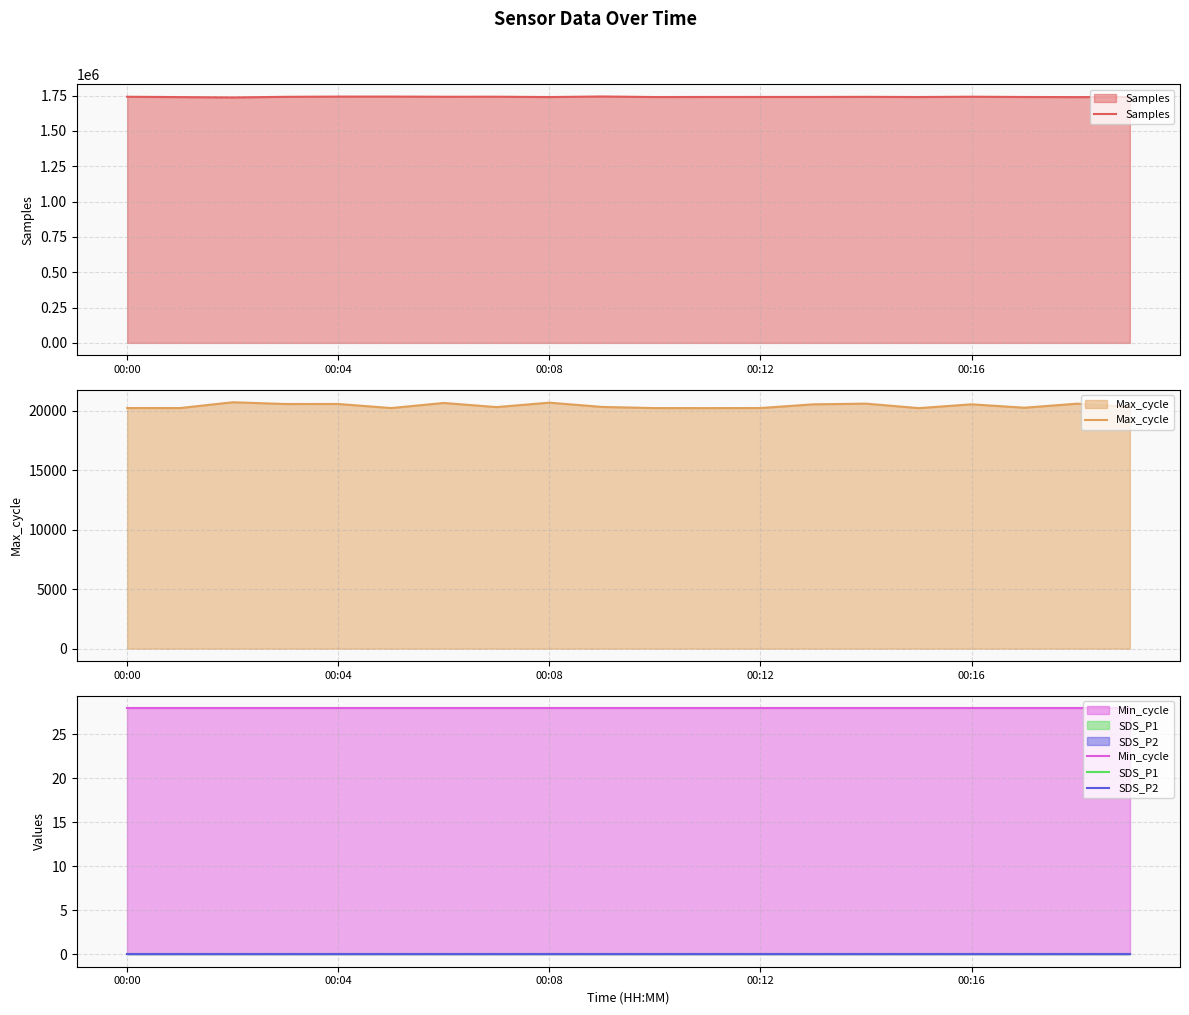

True or false: SDS_P2 and Min_cycle cross at least once.

False